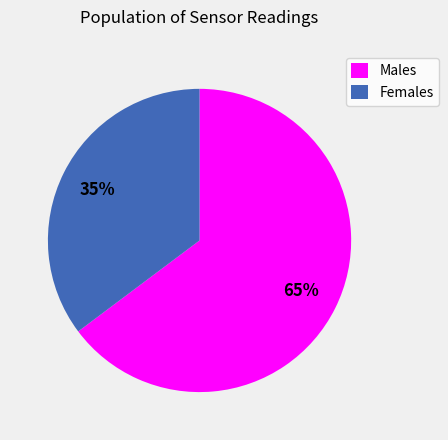

Rank the categories by value from lowest to highest.

Females, Males